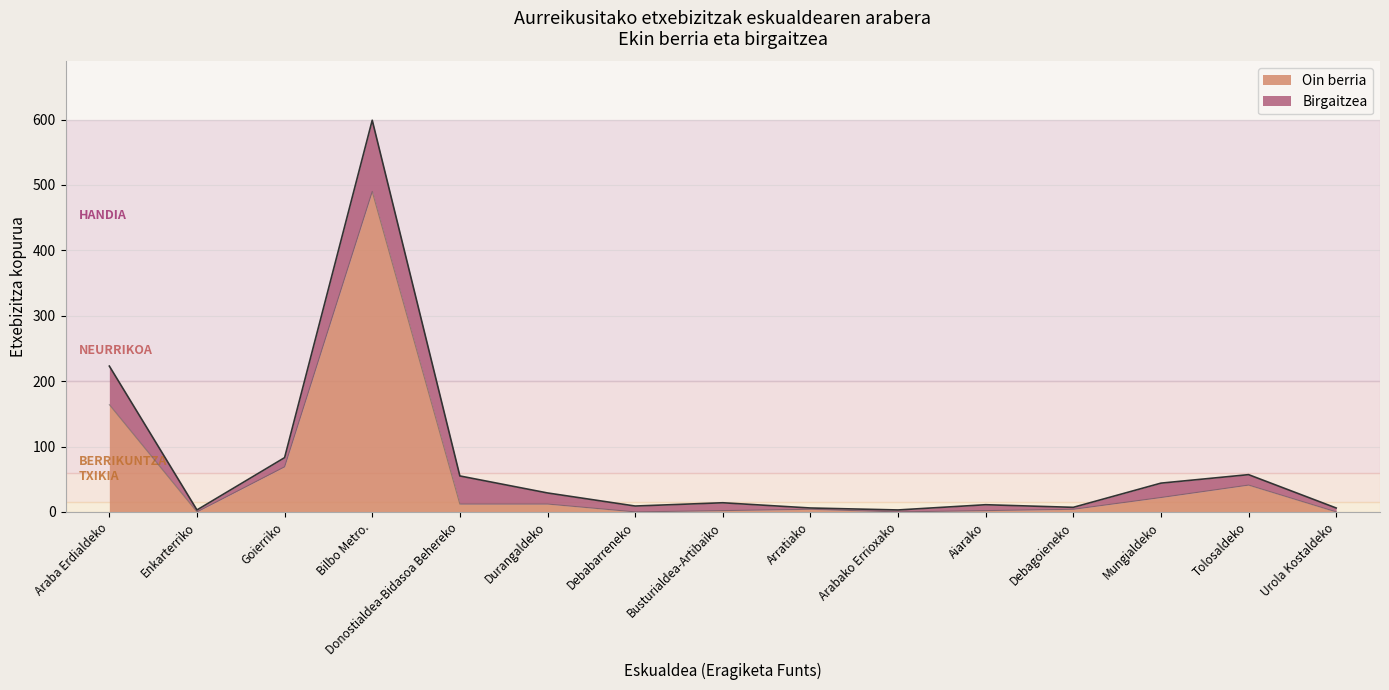

Which category has the highest value in the Oin berria series?

Bilbo Metro.